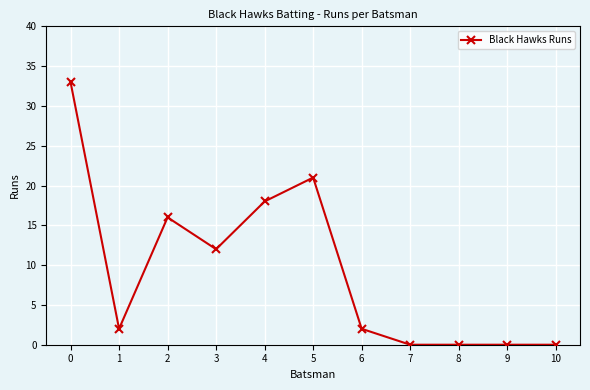

How many series are shown in this chart?

1